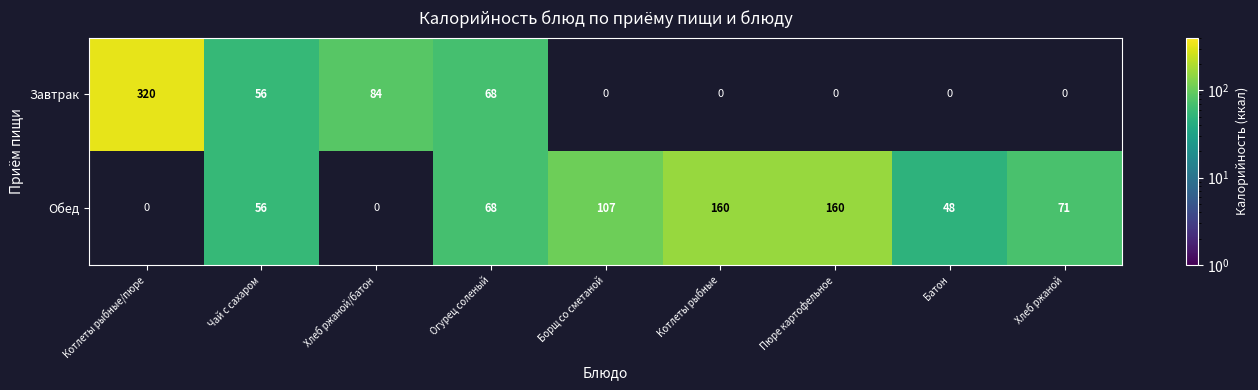

At which category is the sum across all series the highest?

Котлеты рыбные/пюре